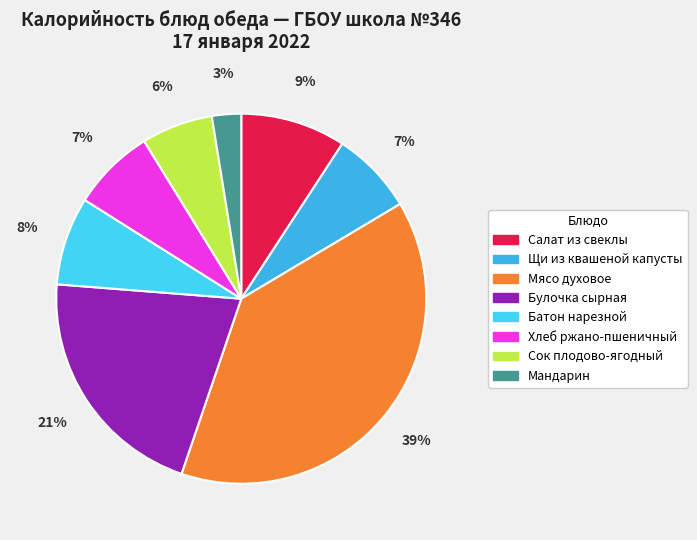

To the nearest percent, what portion does Сок плодово-ягодный represent?

6%